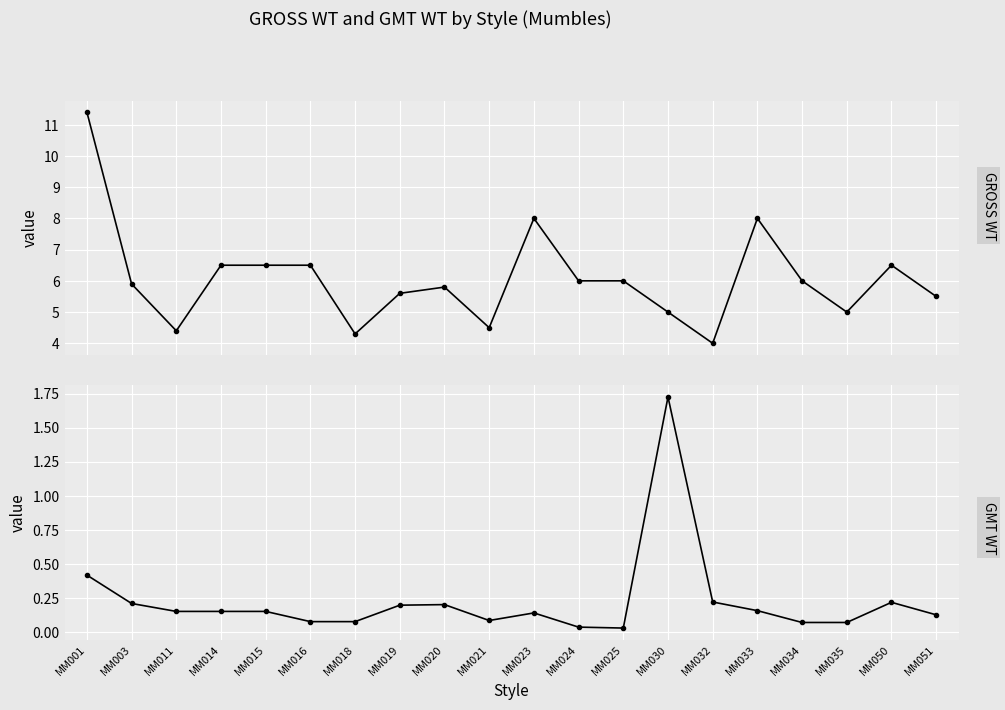

List the series in order of their overall mean, highest first.

GROSS WT, GMT WT